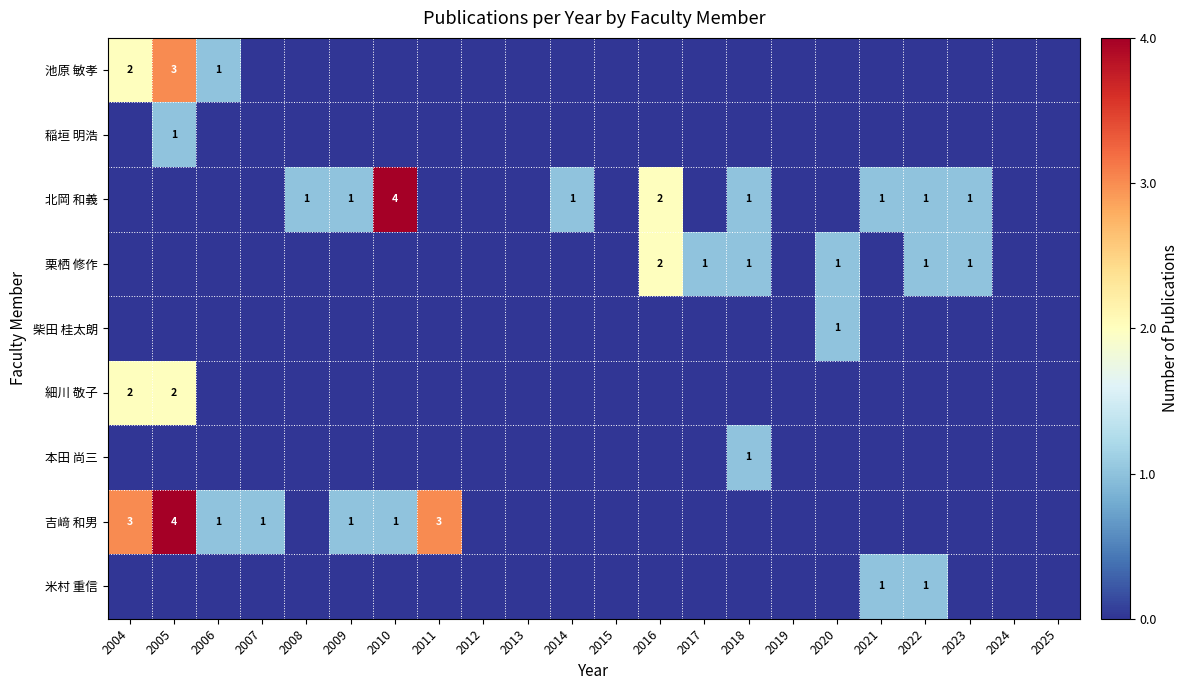

The 池原 敏孝 series shows 1 at 2005. True or false?

False